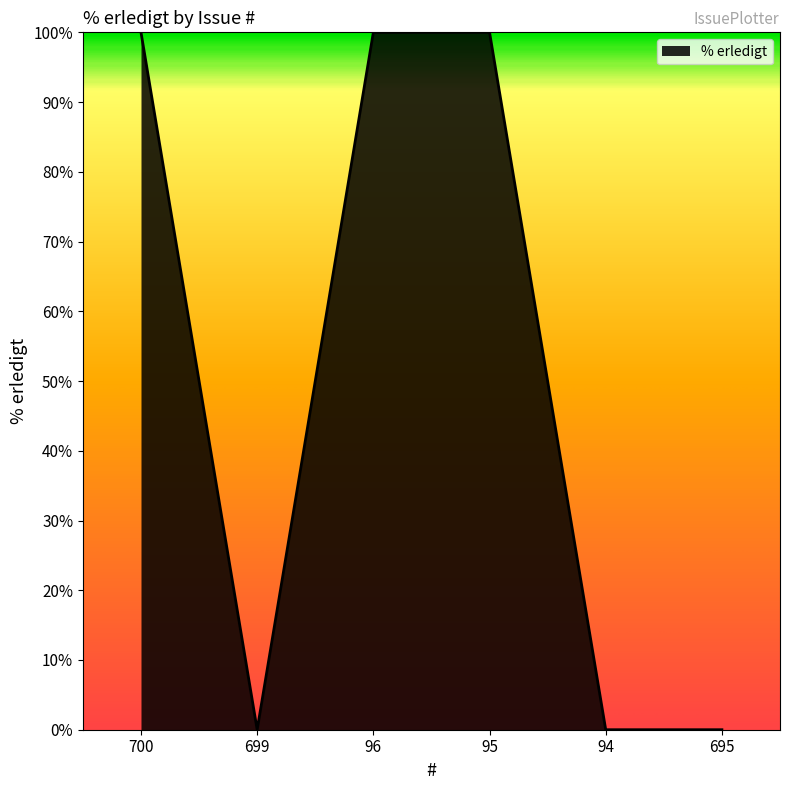

Where is the first local minimum?

699